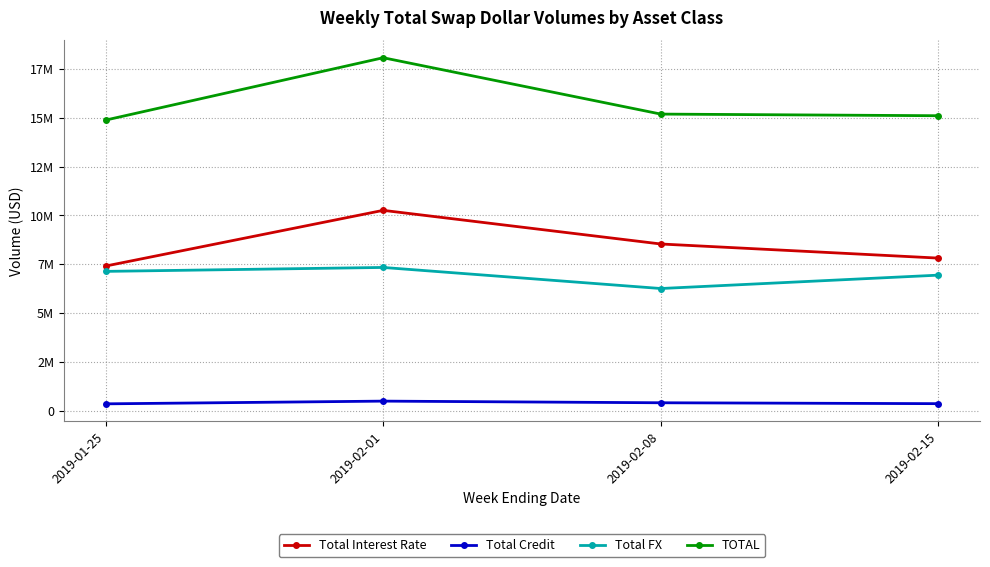

True or false: TOTAL has a value of 18081537 at 2019-02-01.

True